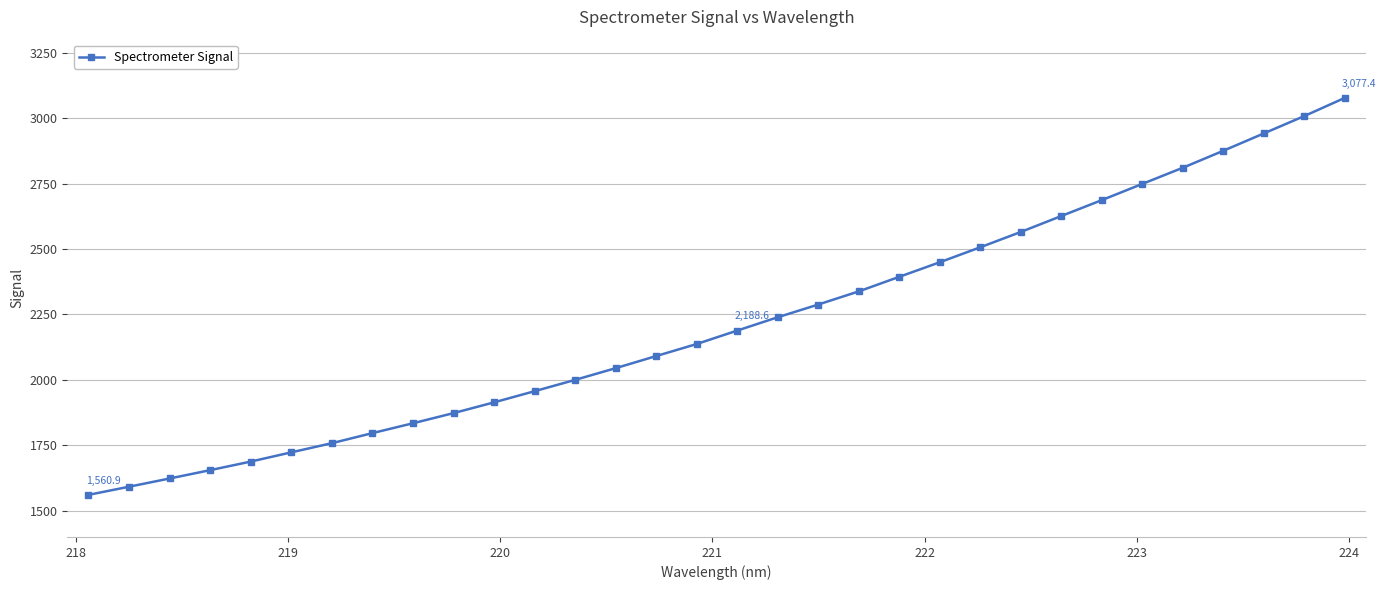

Does the chart display data point markers on the line(s)?

Yes